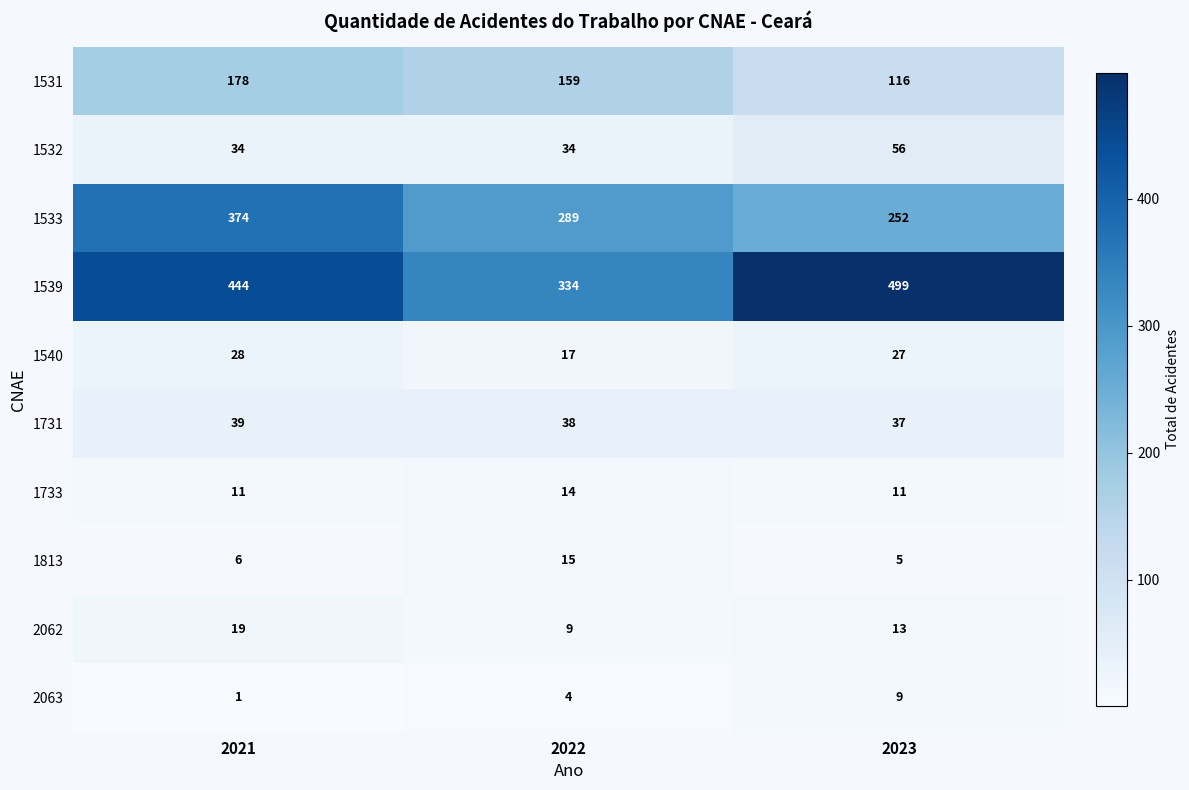

Where is 1539 nearest to the value 416?

2021